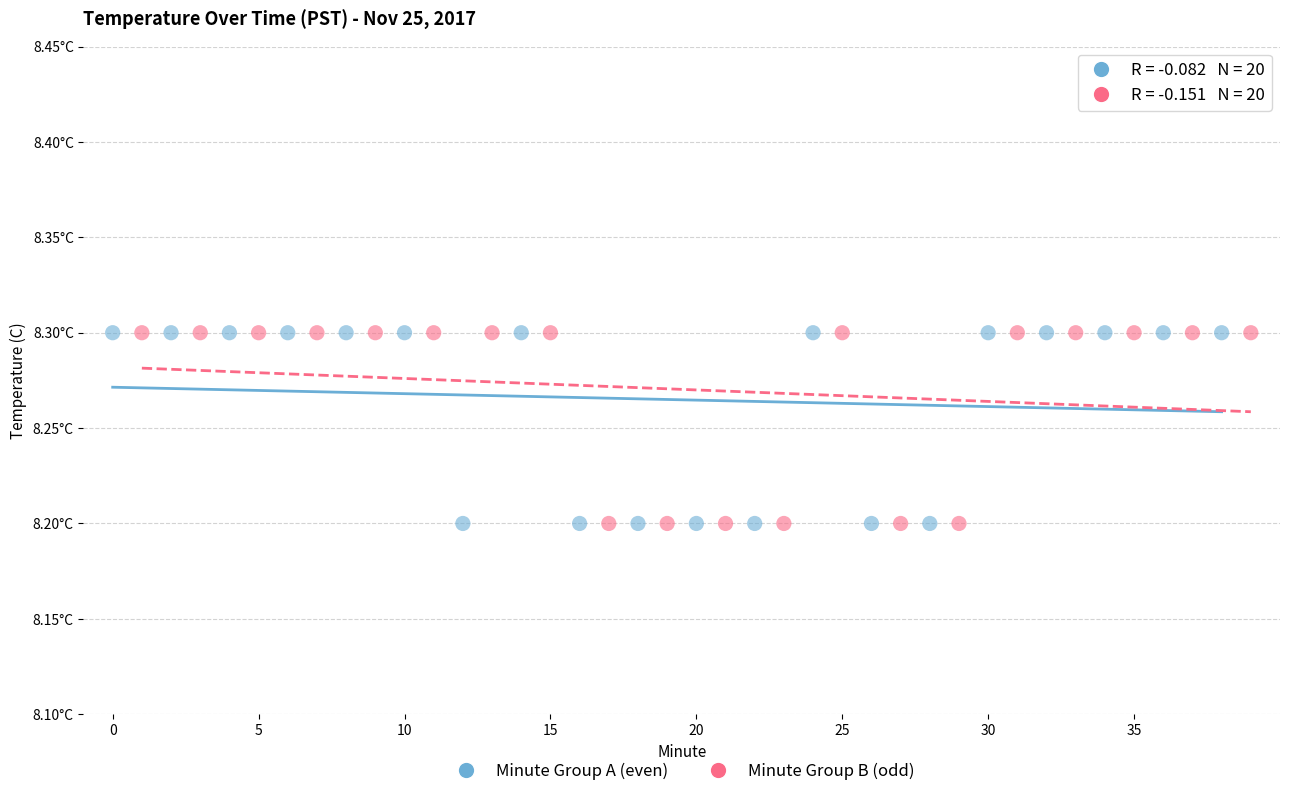

What are all the series names shown in the legend?

Minute Group A (even), Minute Group B (odd)